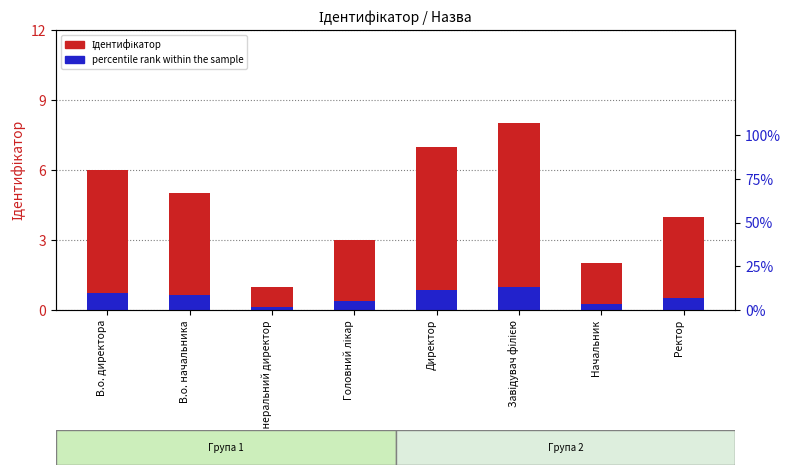

How many series are shown in this chart?

2